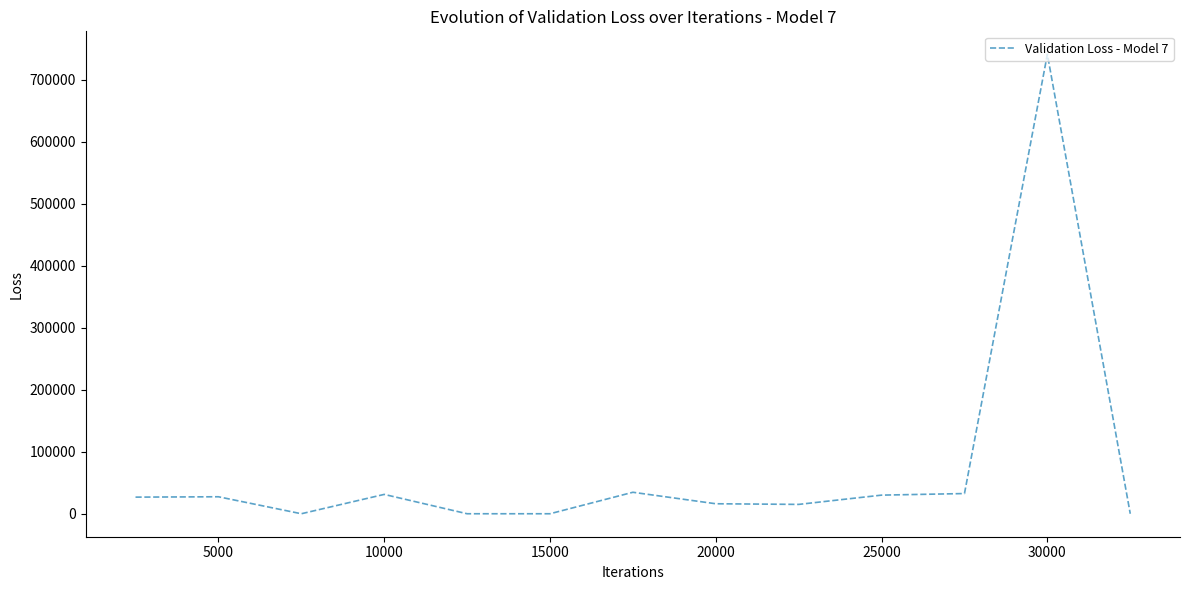

What is the maximum value shown in the chart?

741000